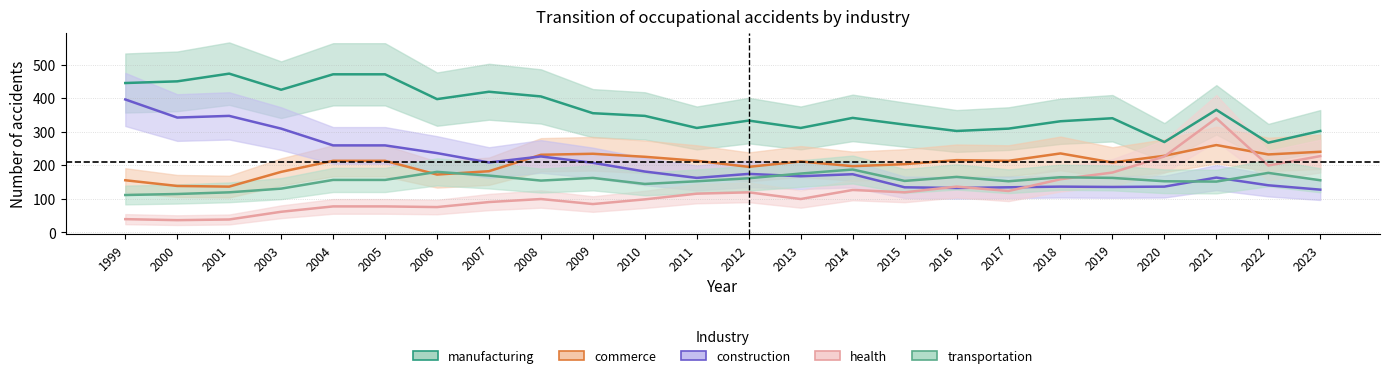

Where is the first local minimum for transportation?

2008